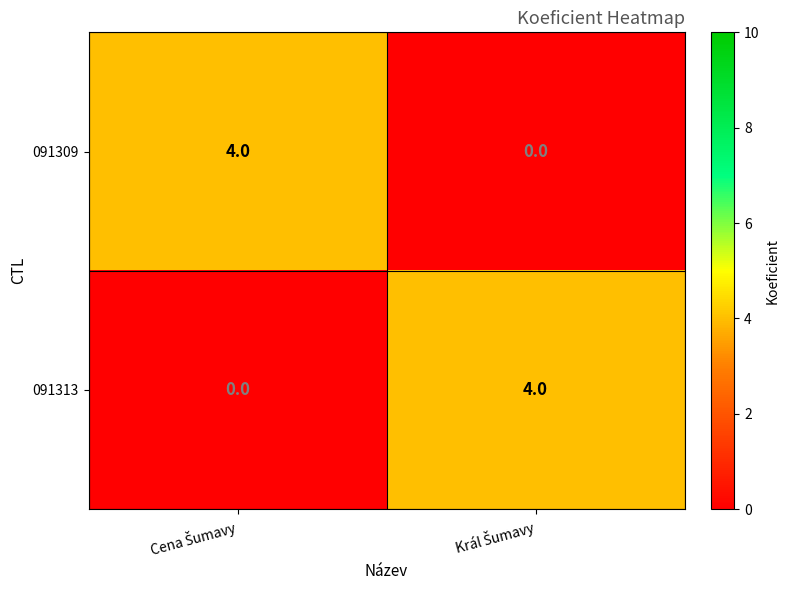

What is the sum of all 091309 values?

4